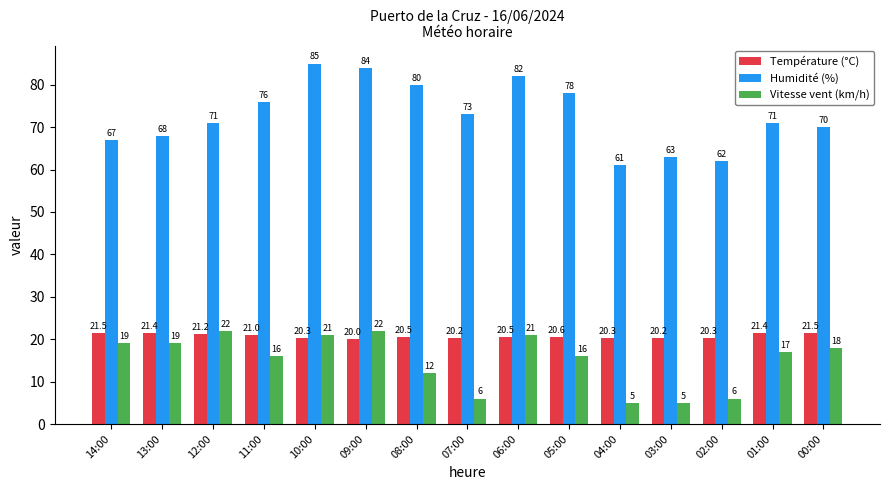

Where does the Vitesse vent (km/h) series first go above 17?

14:00